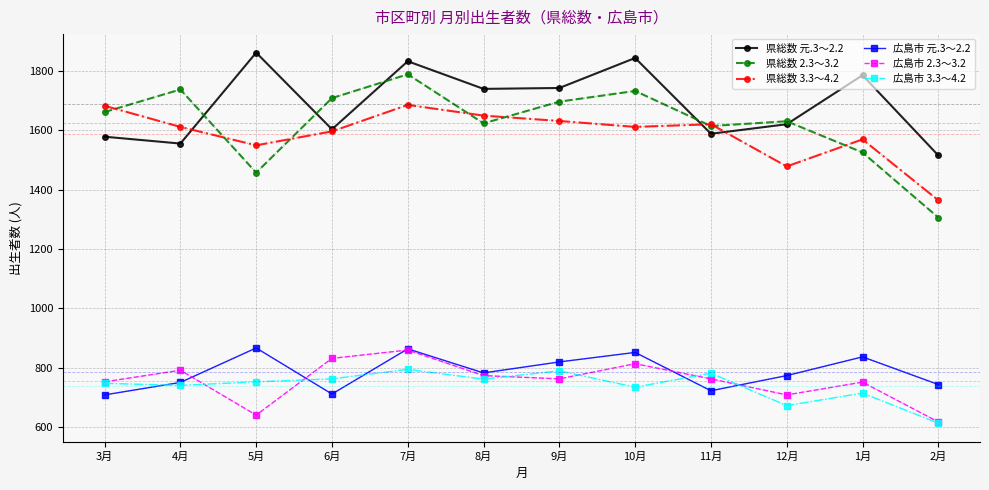

What value does the 県総数 元.3～2.2 series have at 5月, to the nearest 5?

1860